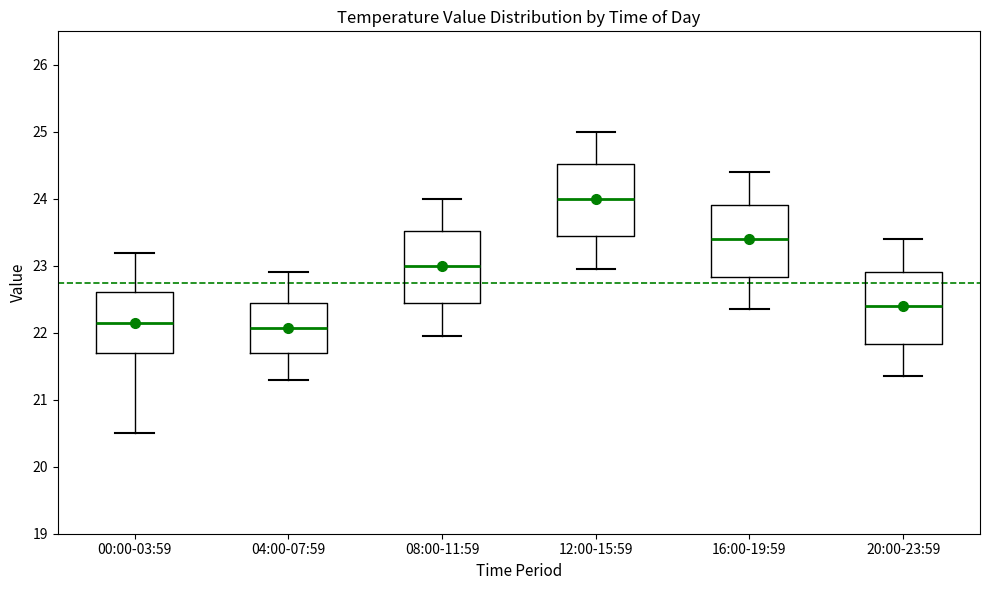

Reading left to right, read every box against the y-axis: the position of its median line, the range the box covers, and the ends of its whiskers. The values are not printed on the chart, so give them approximately, as read against the axis.

00:00-03:59: median 22.1, box 21.7 to 22.6, whiskers 20.5 to 23.2
04:00-07:59: median 22.1, box 21.7 to 22.5, whiskers 21.3 to 22.9
08:00-11:59: median 23.0, box 22.4 to 23.5, whiskers 22.0 to 24.0
12:00-15:59: median 24.0, box 23.4 to 24.5, whiskers 23.0 to 25.0
16:00-19:59: median 23.4, box 22.8 to 23.9, whiskers 22.4 to 24.4
20:00-23:59: median 22.4, box 21.8 to 22.9, whiskers 21.4 to 23.4